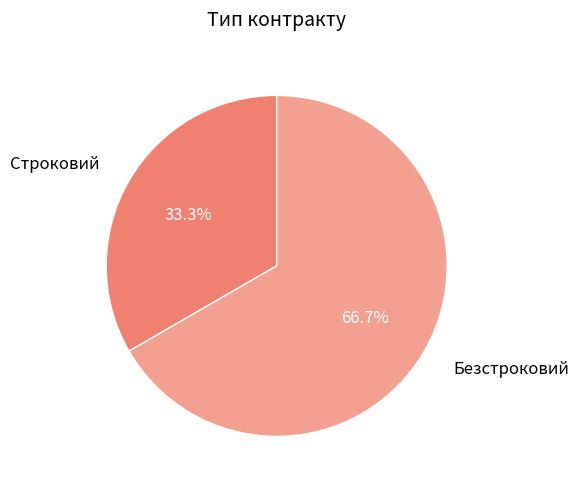

How many segments does this pie chart have?

2